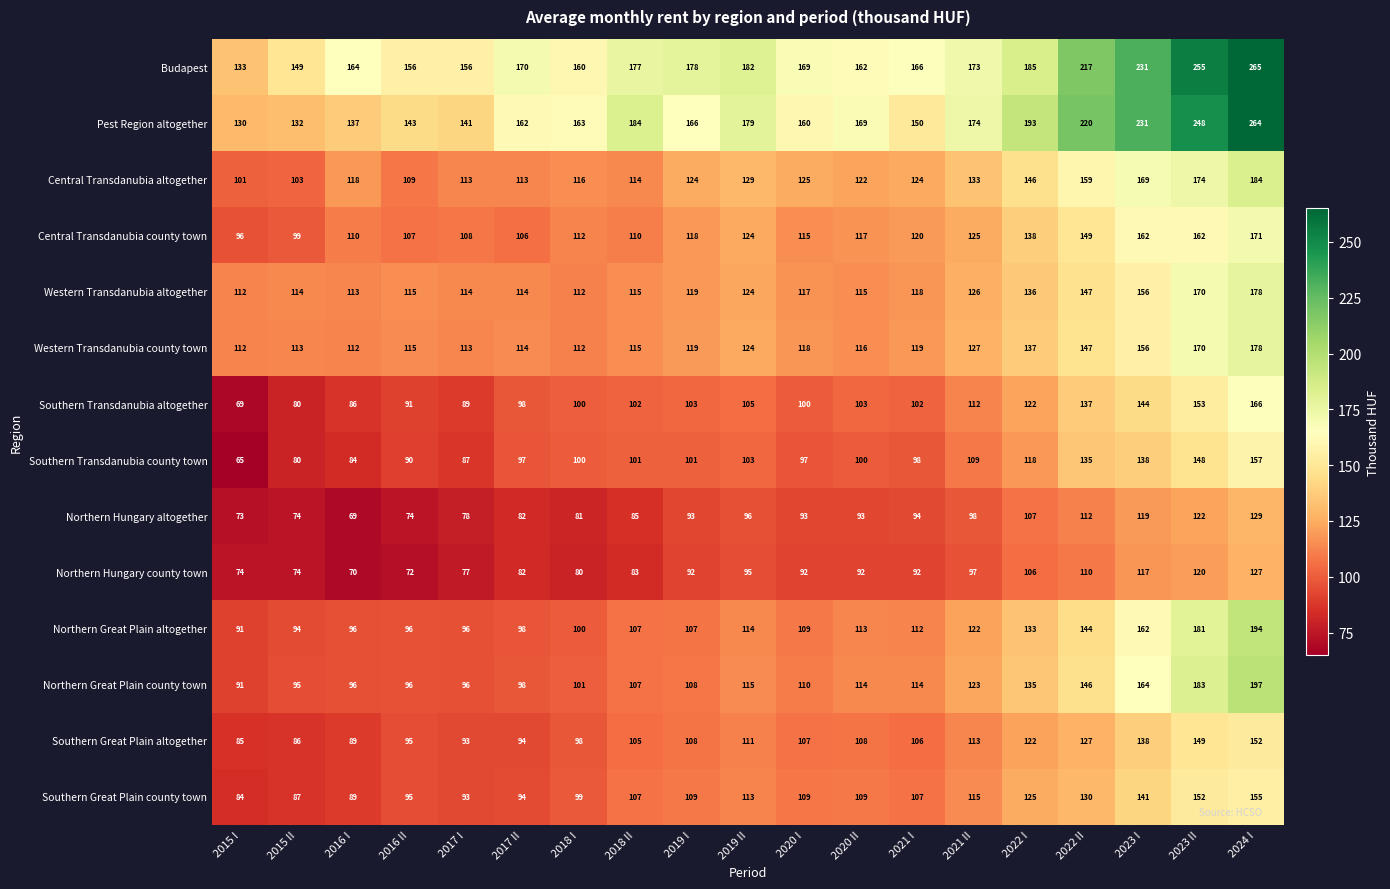

At 2021 II, list the series in order from smallest to largest.

Northern Hungary county town, Northern Hungary altogether, Southern Transdanubia county town, Southern Transdanubia altogether, Southern Great Plain altogether, Southern Great Plain county town, Northern Great Plain altogether, Northern Great Plain county town, Central Transdanubia county town, Western Transdanubia altogether, Western Transdanubia county town, Central Transdanubia altogether, Budapest, Pest Region altogether